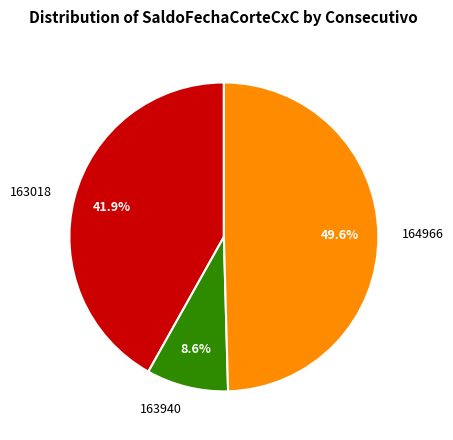

To the nearest percent, what is the combined percentage of 164966 and 163018?

91%